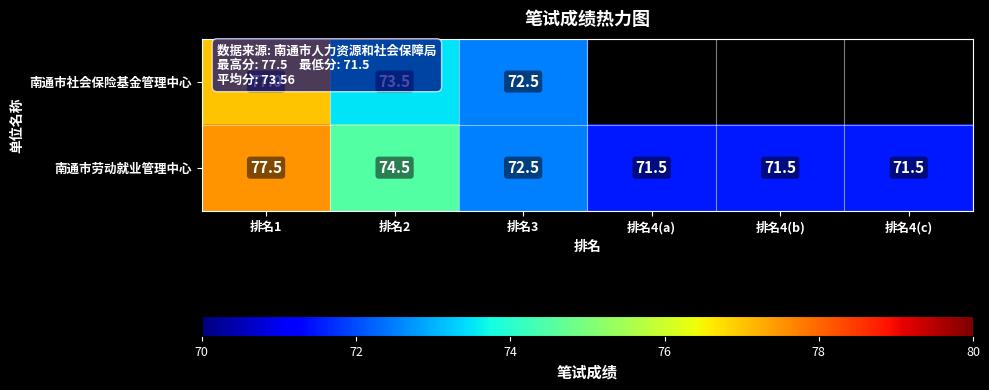

What is the difference between the second highest and minimum values in the 南通市劳动就业管理中心 series?

3.0